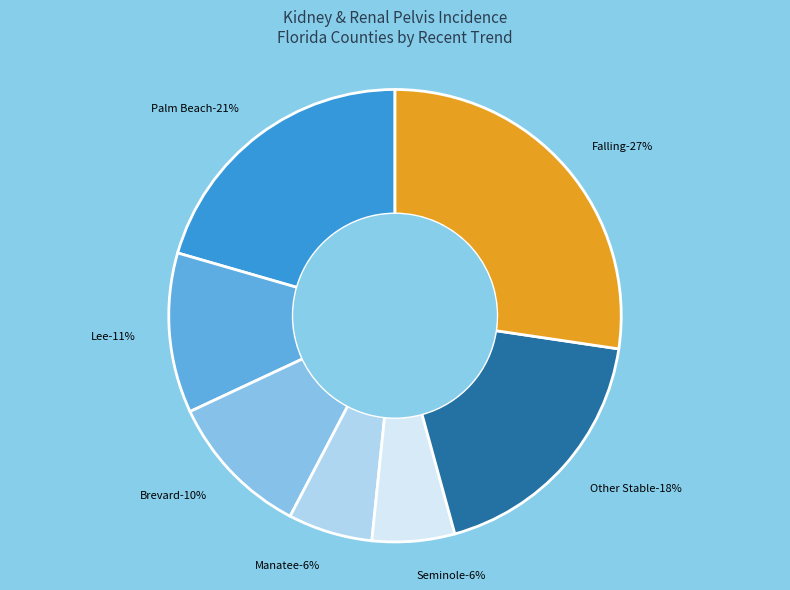

True or false: Putnam accounts for 11% of the total.

False